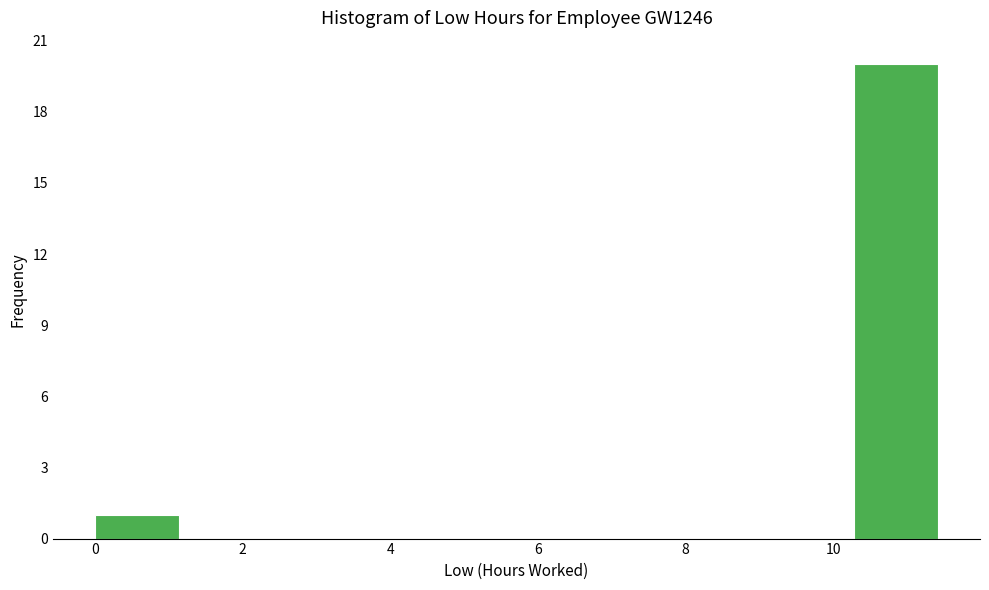

Over which range of the x-axis is the bar tallest?

10.2 to 11.4